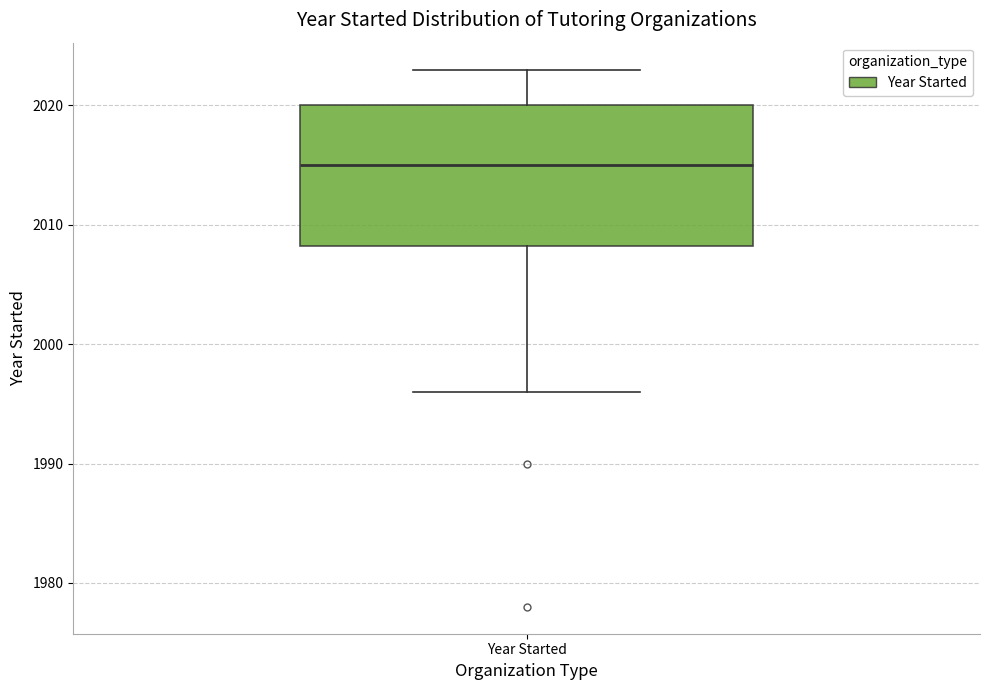

Read this box plot against the y-axis: the position of the median line, the range covered by the box, and the ends of both whiskers. The values are not printed on the chart, so give them approximately, as read against the axis.

median 2015, box 2008 to 2020, whiskers 1996 to 2023